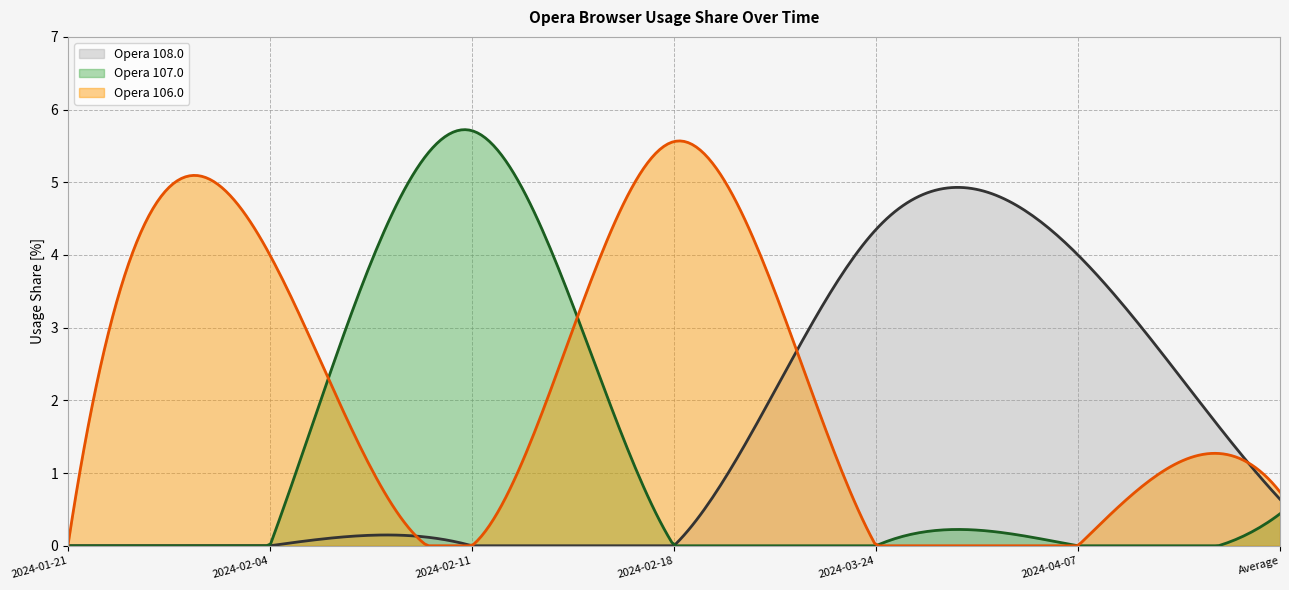

List the series in order of their peak value, lowest first.

Opera 108.0, Opera 106.0, Opera 107.0